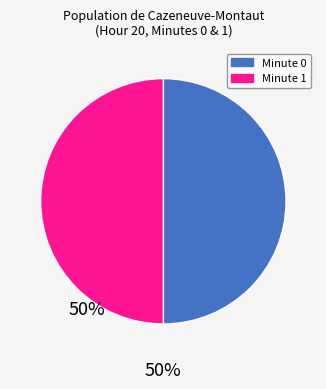

The Minute 0 slice represents 50% of the pie. True or false?

True